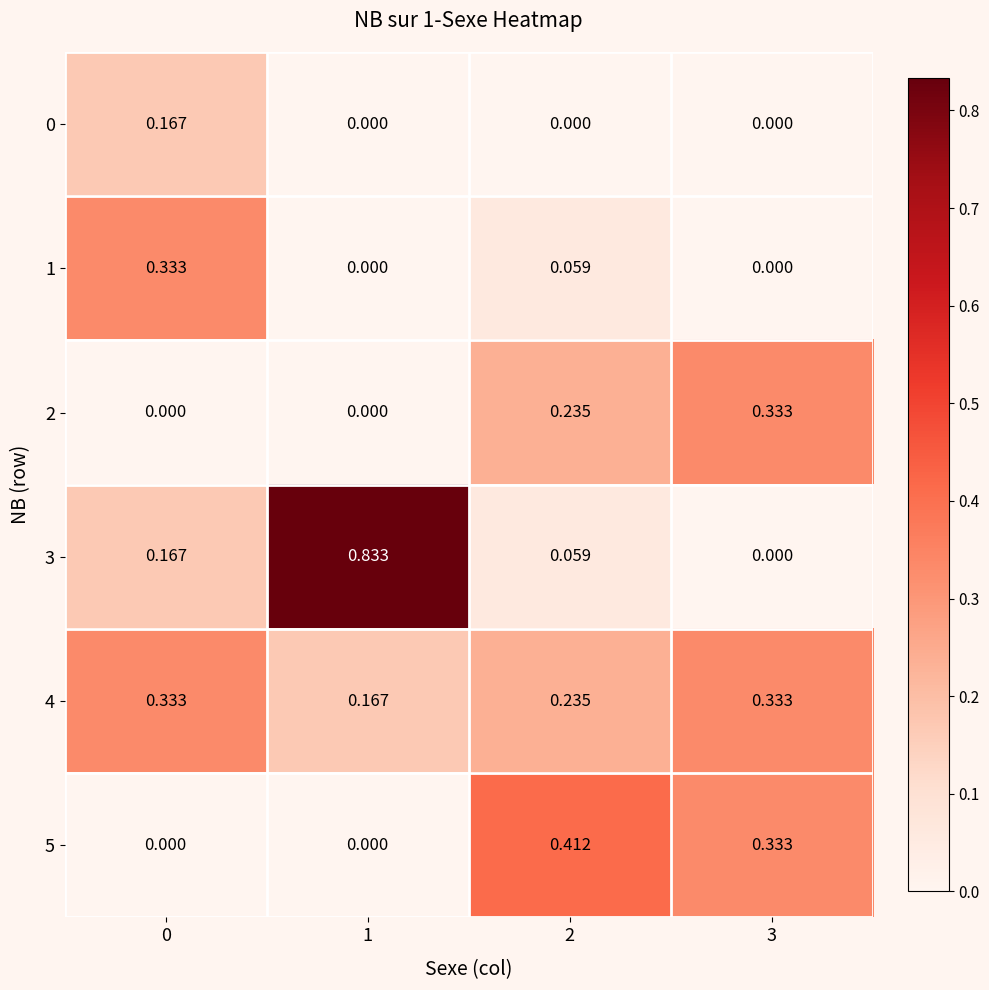

How many positive values does the 5 series have?

2